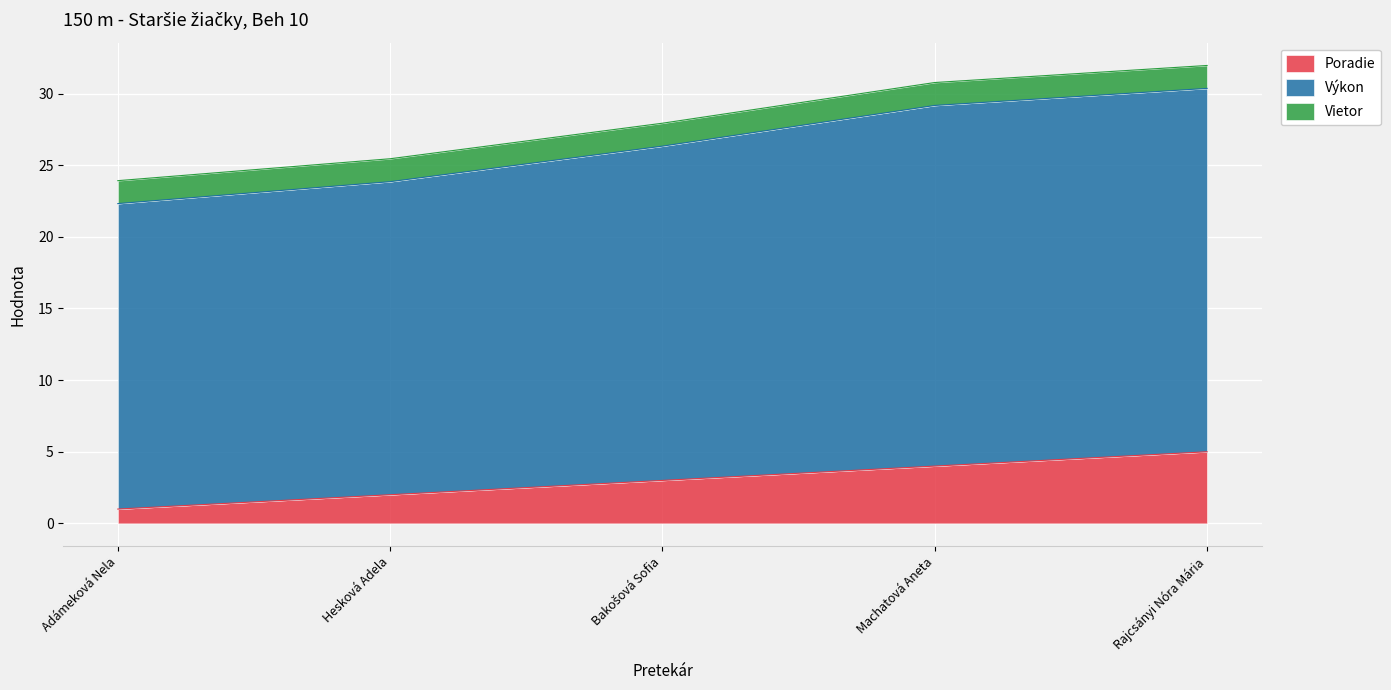

What is the sum of the Poradie values at Rajcsányi Nóra Mária and Adámeková Nela?

6.0